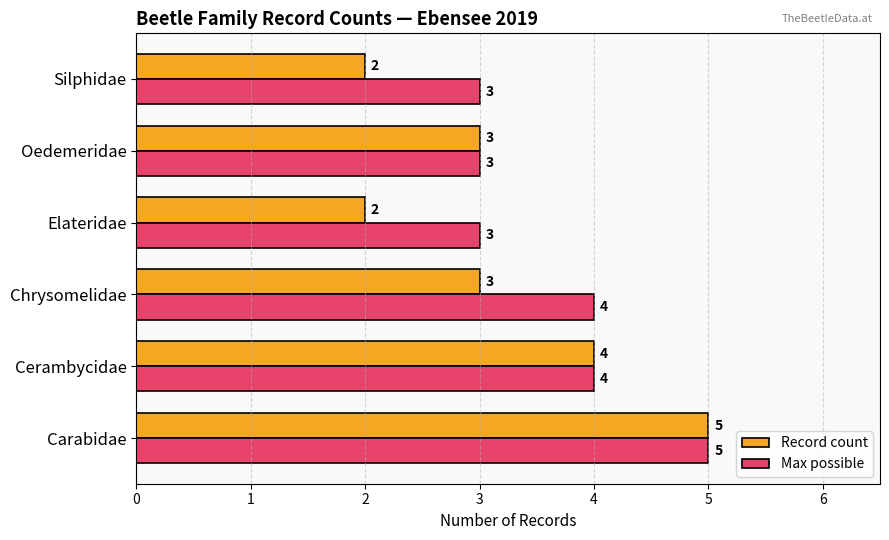

What are all the series names shown in the legend?

Record count, Max possible